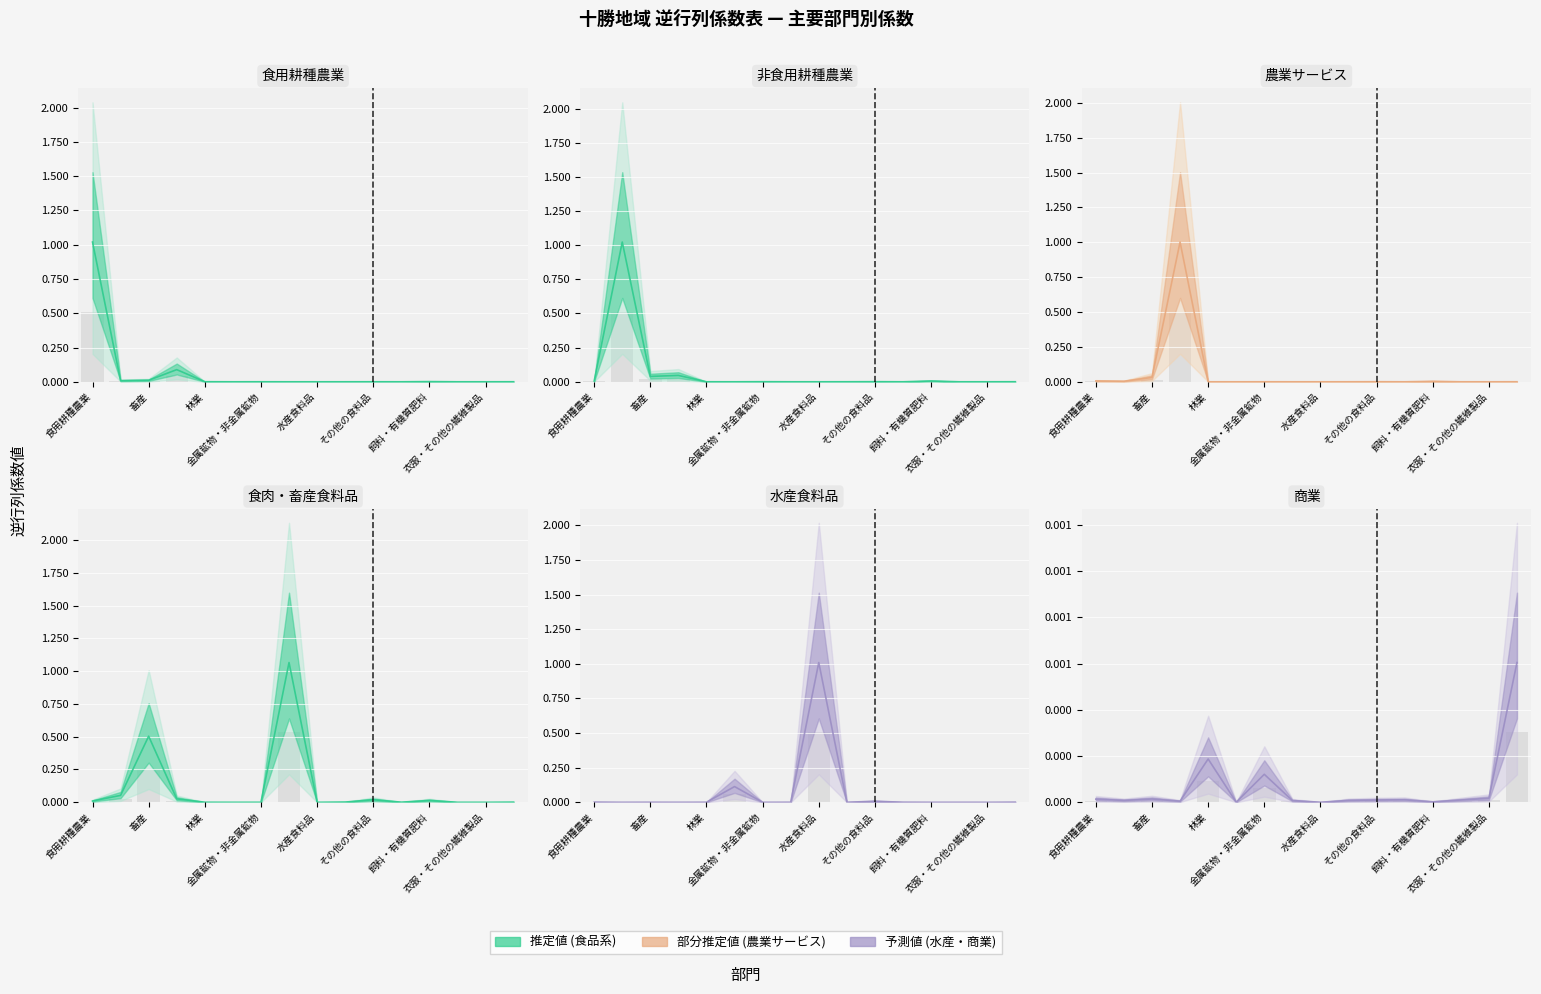

Which has a higher value, 農業サービス or 水産食料品?

農業サービス